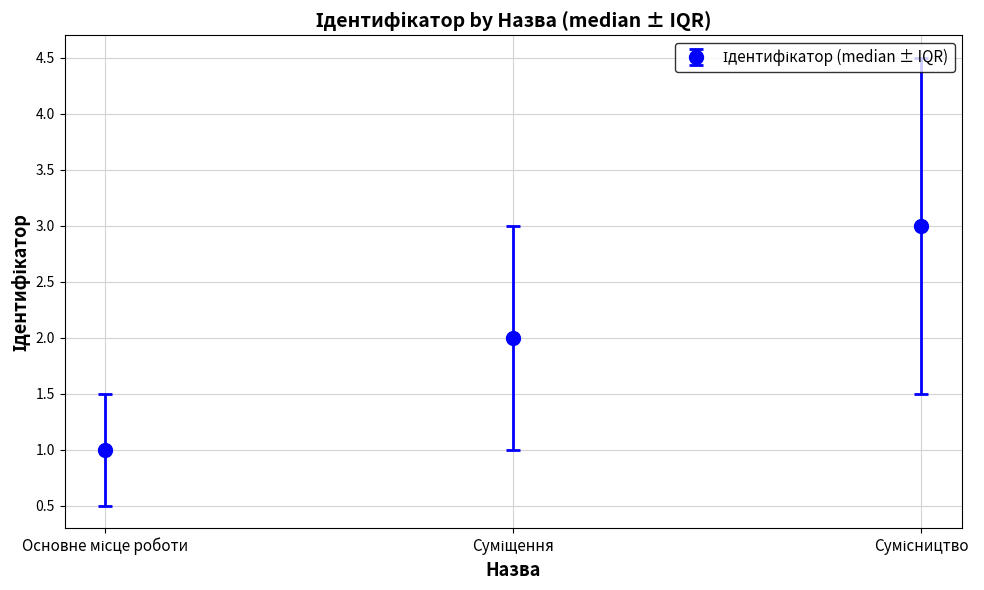

What is the sum of all values?

6